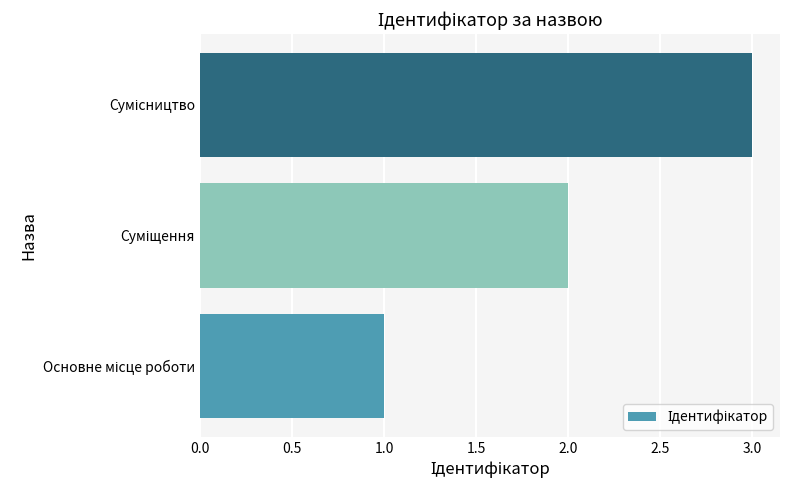

What is the maximum value shown in the chart?

3